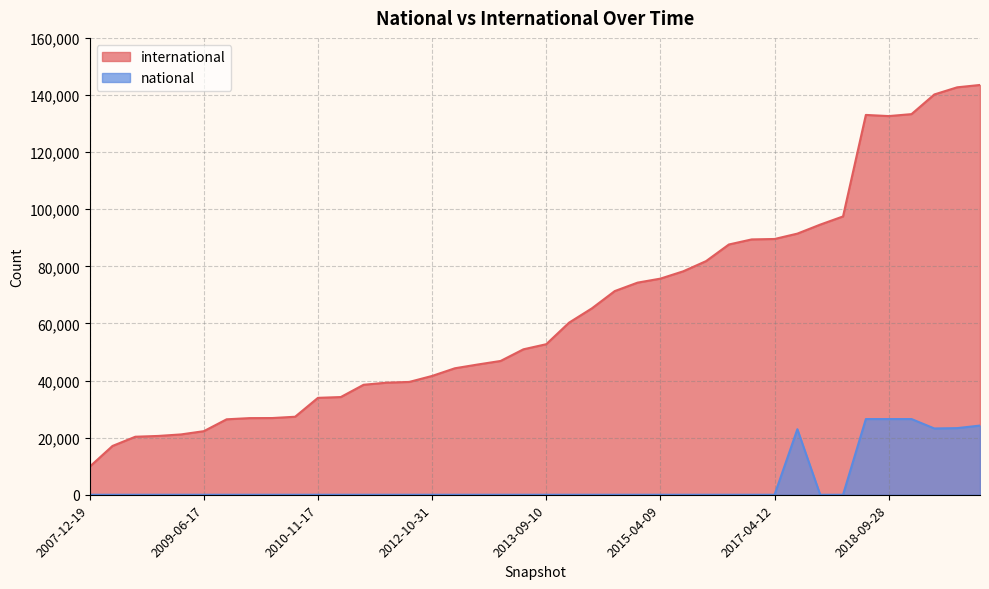

List the series in order of their peak value, lowest first.

national, international